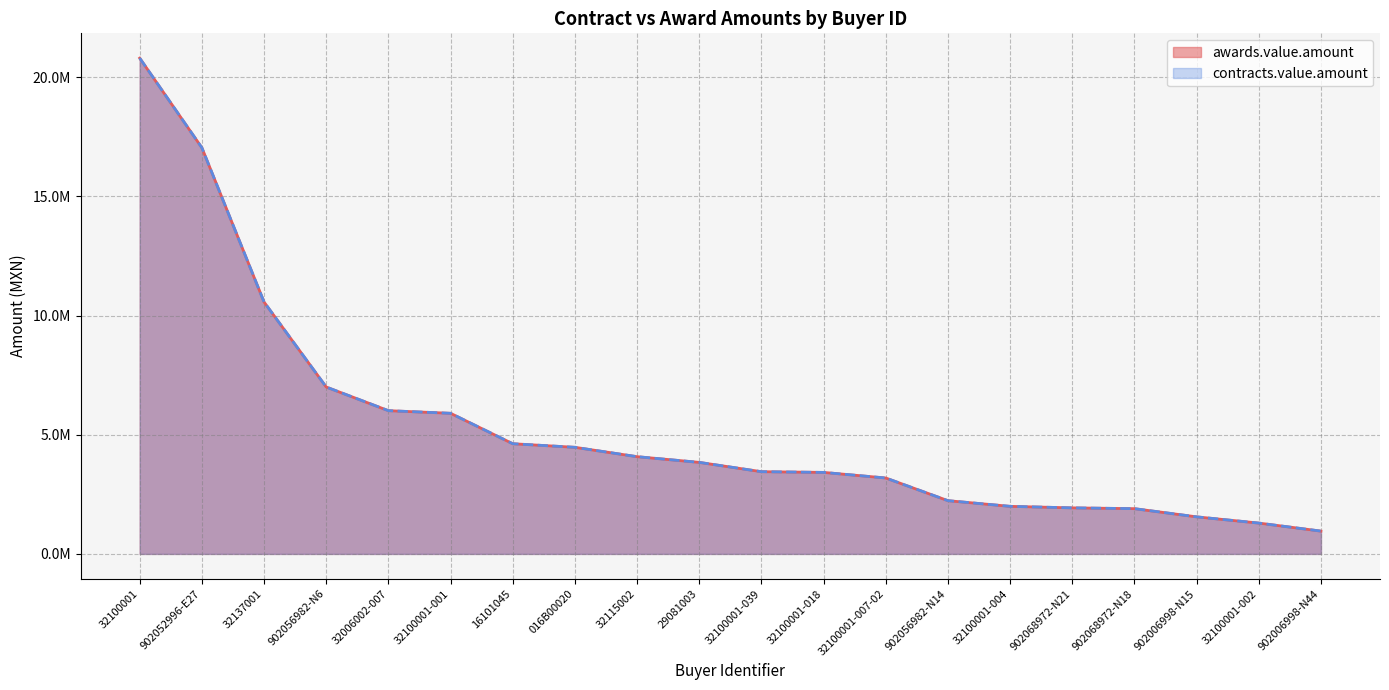

Reading left to right, list all the values displayed in this chart.

awards.value.amount: 20798623.0	17038793.1	10566686.8	7000992.0	6008865.5	5898511.9	4621963.8	4471646.7	4078850.3	3839565.6	3449059.7	3418838.2	3184327.4	2233183.9	1995087.4	1931400.0	1898103.6	1554540.5	1293338.0	956653.4
contracts.value.amount: 20798623.0	17038793.1	10566686.8	7000992.0	6008865.5	5898511.9	4621963.8	4471646.7	4078850.3	3839565.6	3449059.7	3418838.2	3184327.4	2233183.9	1995087.4	1931400.0	1898103.6	1554540.5	1293338.0	956653.4